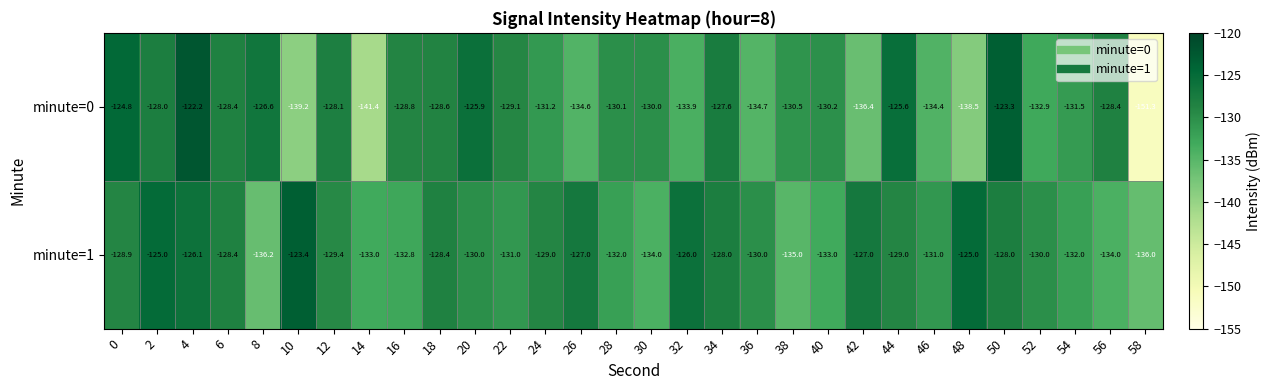

What is the lowest value of the minute=0 series?

-151.3